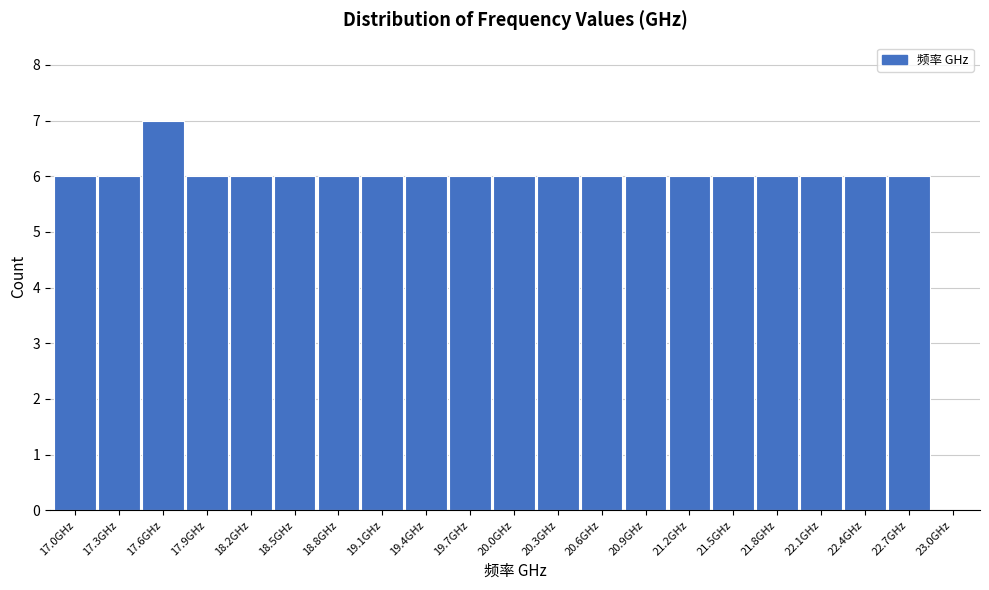

Reading left to right, what are all the values shown in this chart?

17.0GHz=6	17.3GHz=6	17.6GHz=7	17.9GHz=6	18.2GHz=6	18.5GHz=6	18.8GHz=6	19.1GHz=6	19.4GHz=6	19.7GHz=6	20.0GHz=6	20.3GHz=6	20.6GHz=6	20.9GHz=6	21.2GHz=6	21.5GHz=6	21.8GHz=6	22.1GHz=6	22.4GHz=6	22.7GHz=6	23.0GHz=0